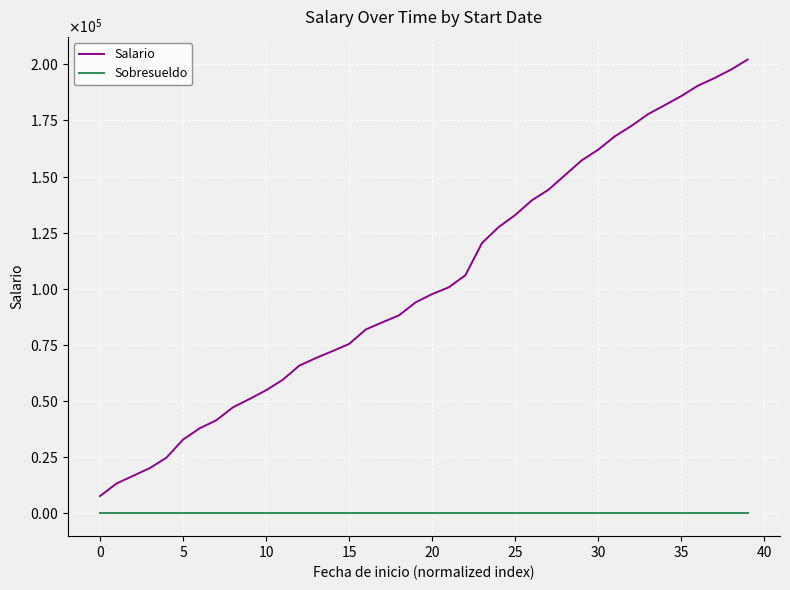

What is the label of the 21st point from the left?

20